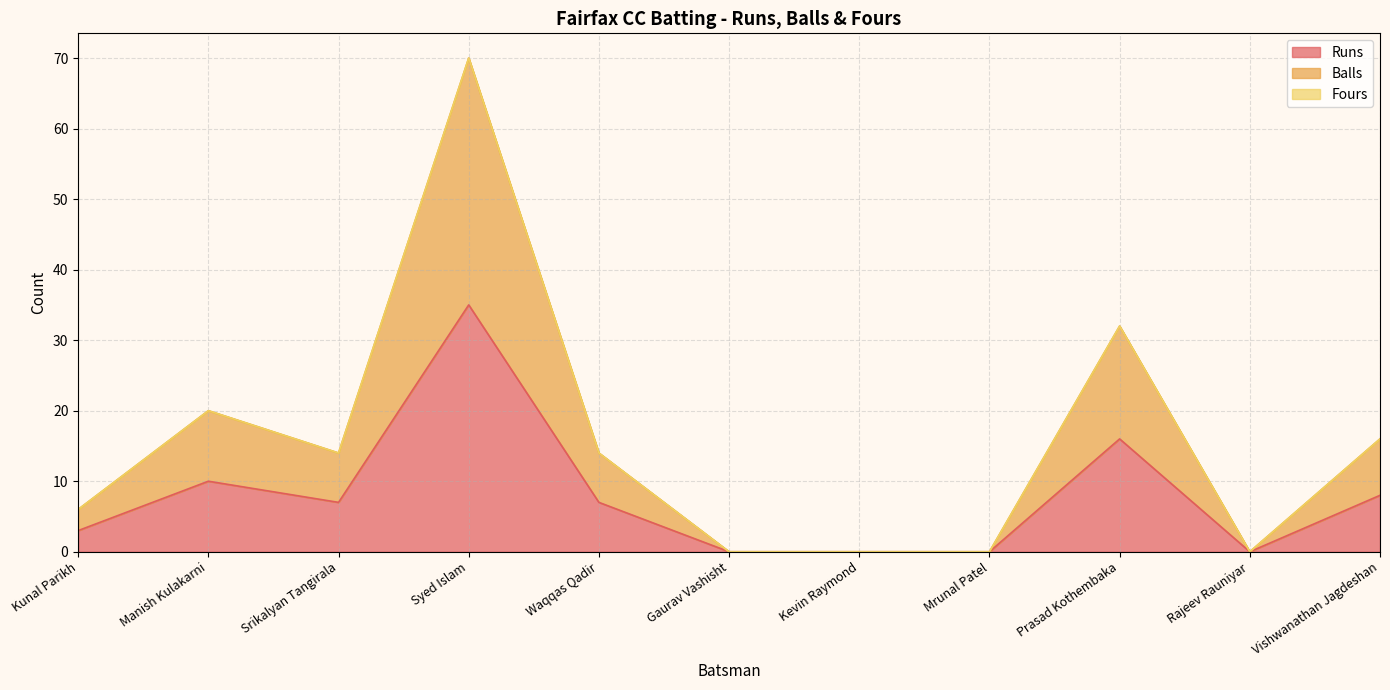

Reading right to left, list all the values displayed in this chart.

Runs: Vishwanathan Jagdeshan=8	Rajeev Rauniyar=0	Prasad Kothembaka=16	Mrunal Patel=0	Kevin Raymond=0	Gaurav Vashisht=0	Waqqas Qadir=7	Syed Islam=35	Srikalyan Tangirala=7	Manish Kulakarni=10	Kunal Parikh=3
Balls: Vishwanathan Jagdeshan=16	Rajeev Rauniyar=0	Prasad Kothembaka=32	Mrunal Patel=0	Kevin Raymond=0	Gaurav Vashisht=0	Waqqas Qadir=14	Syed Islam=70	Srikalyan Tangirala=14	Manish Kulakarni=20	Kunal Parikh=6